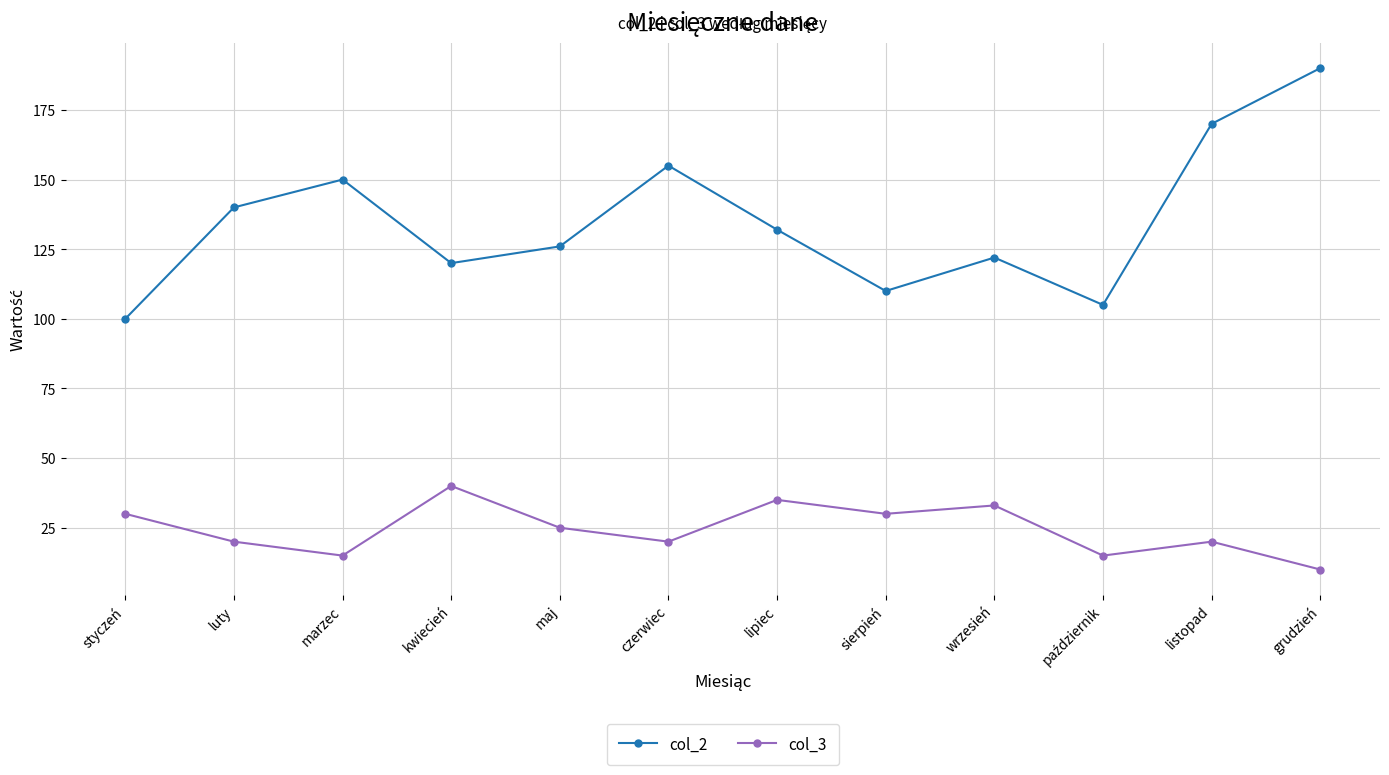

What is the total value across all series at wrzesień?

155